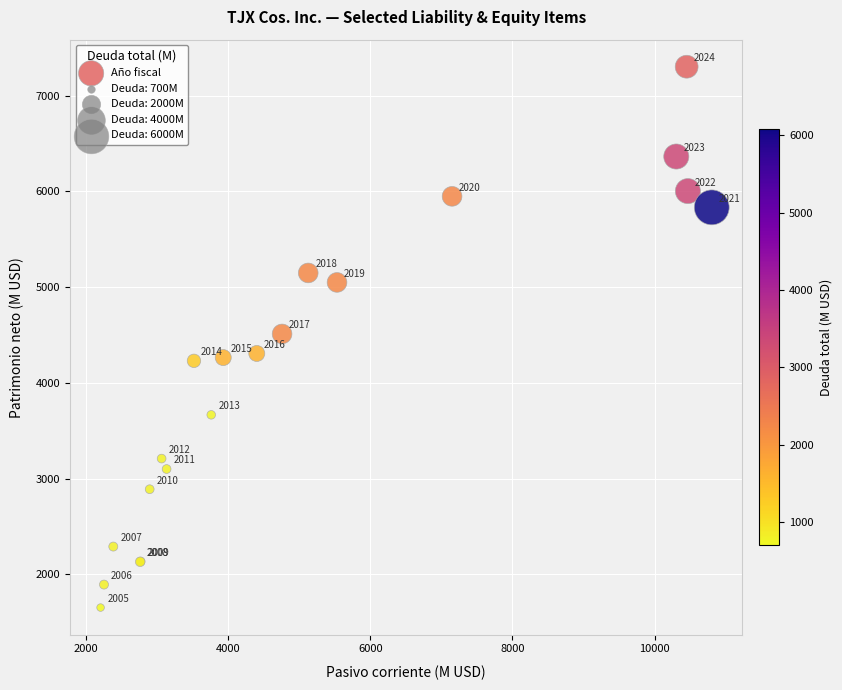

What Y value in the scatter plot is closest to 4477?

4511